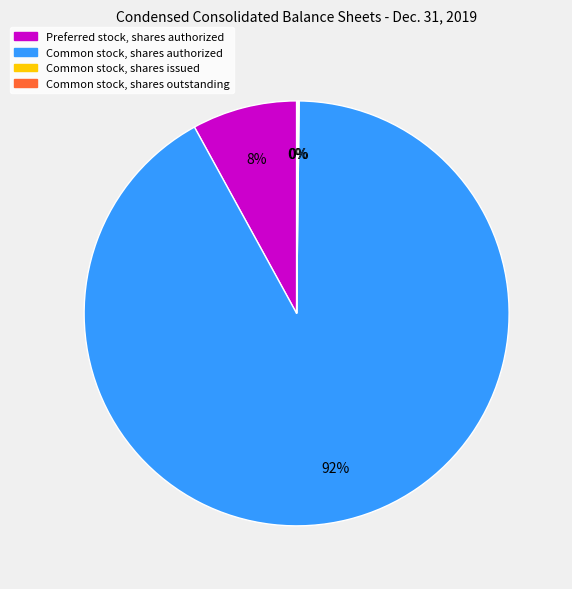

To the nearest percent, what percentage of the pie is Preferred stock, shares authorized?

8%